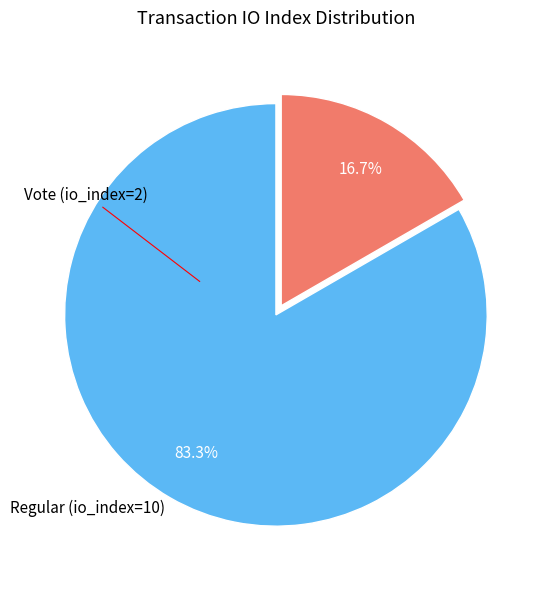

True or false: Regular (io_index=10) accounts for 93% of the total.

False